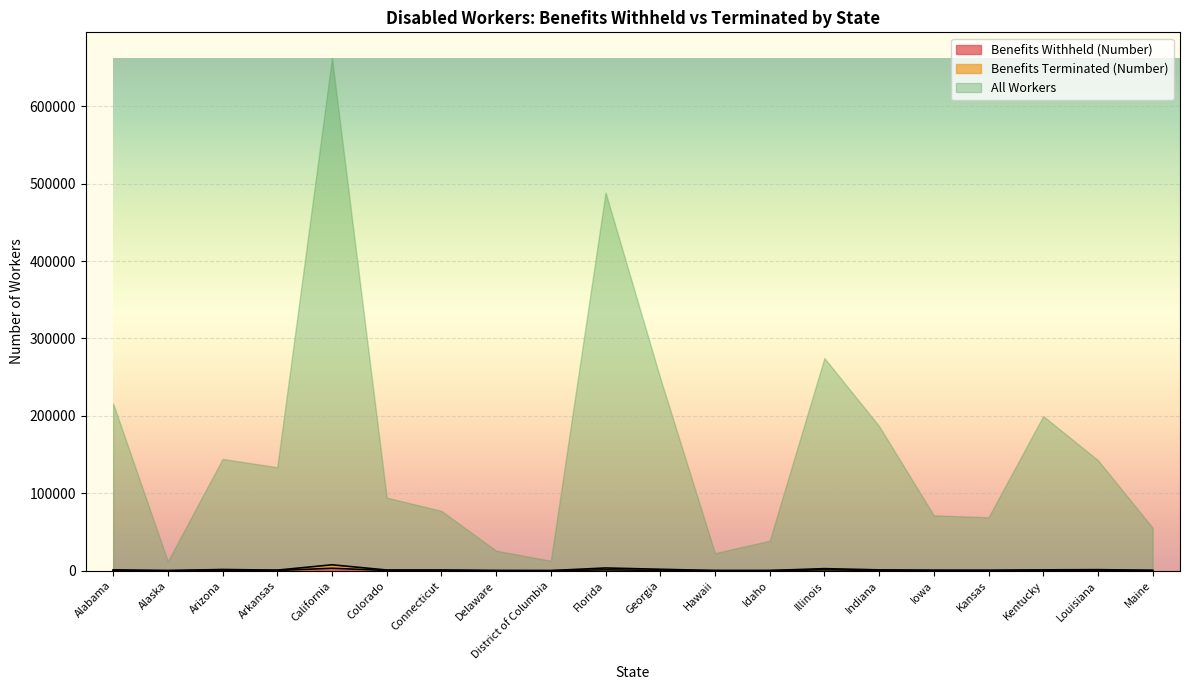

What is the average value of the Benefits Terminated (Number) series?

1387